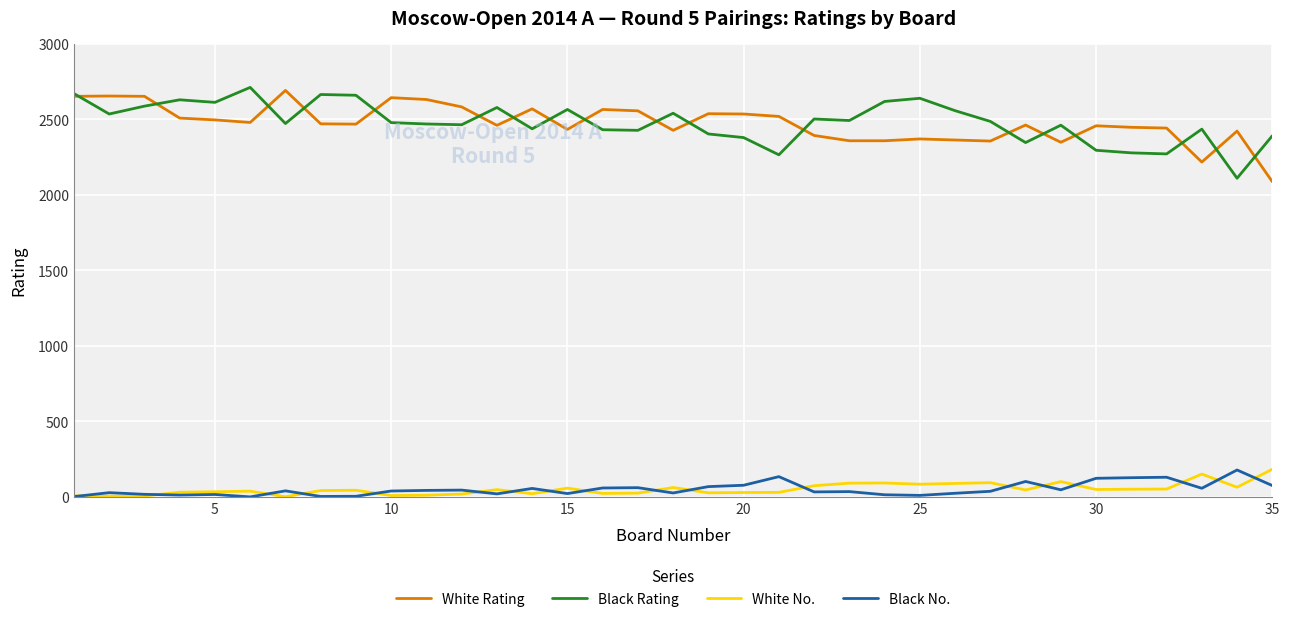

True or false: Black Rating and Black No. intersect in this chart.

False